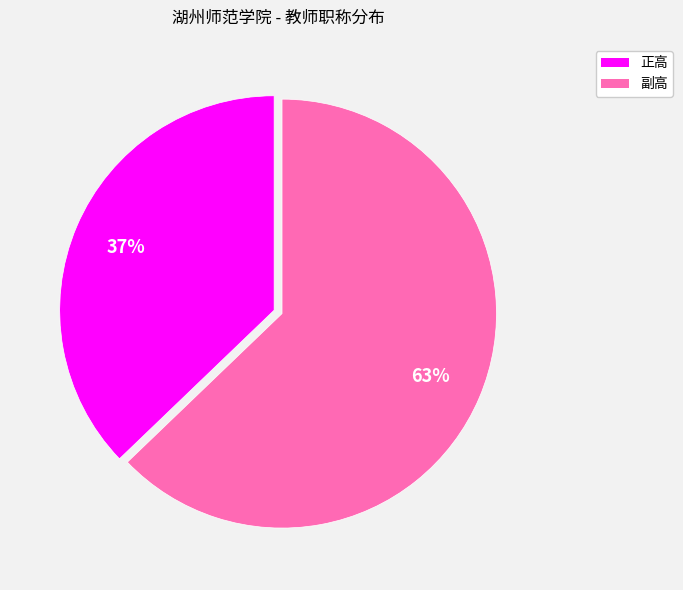

The 正高 slice represents 22% of the pie. True or false?

False